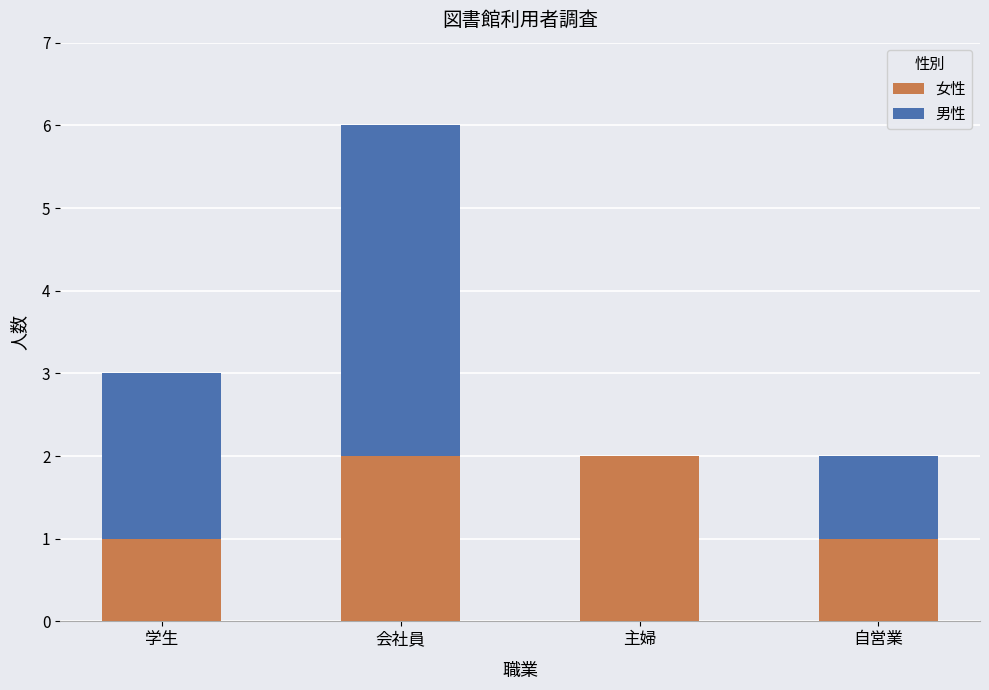

Does the chart contain stacked bars?

Yes